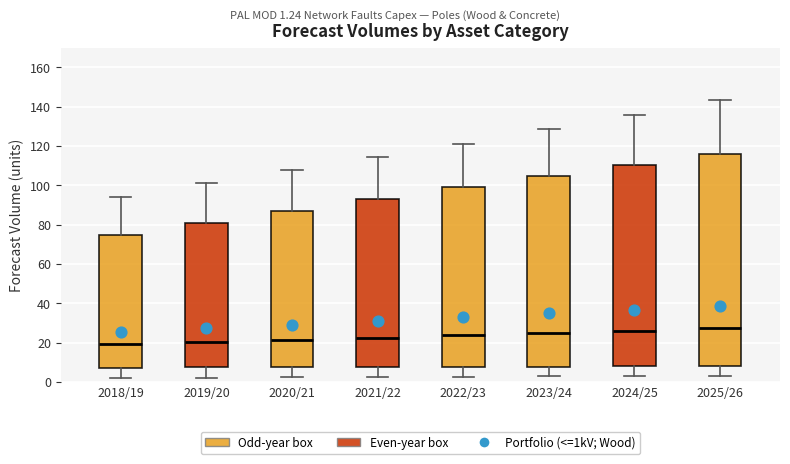

Reading left to right, transcribe this box plot: for each box, give where its median line is, the range the box spans, and where its two whiskers end, as read against the y-axis. The values are not printed on the chart, so give them approximately, as read against the axis.

2018/19: median 20, box 8 to 74, whiskers 2 to 94
2019/20: median 20, box 8 to 80, whiskers 2 to 102
2020/21: median 22, box 8 to 86, whiskers 2 to 108
2021/22: median 22, box 8 to 92, whiskers 2 to 114
2022/23: median 24, box 8 to 100, whiskers 2 to 122
2023/24: median 26, box 8 to 104, whiskers 4 to 128
2024/25: median 26, box 8 to 110, whiskers 4 to 136
2025/26: median 28, box 8 to 116, whiskers 4 to 144